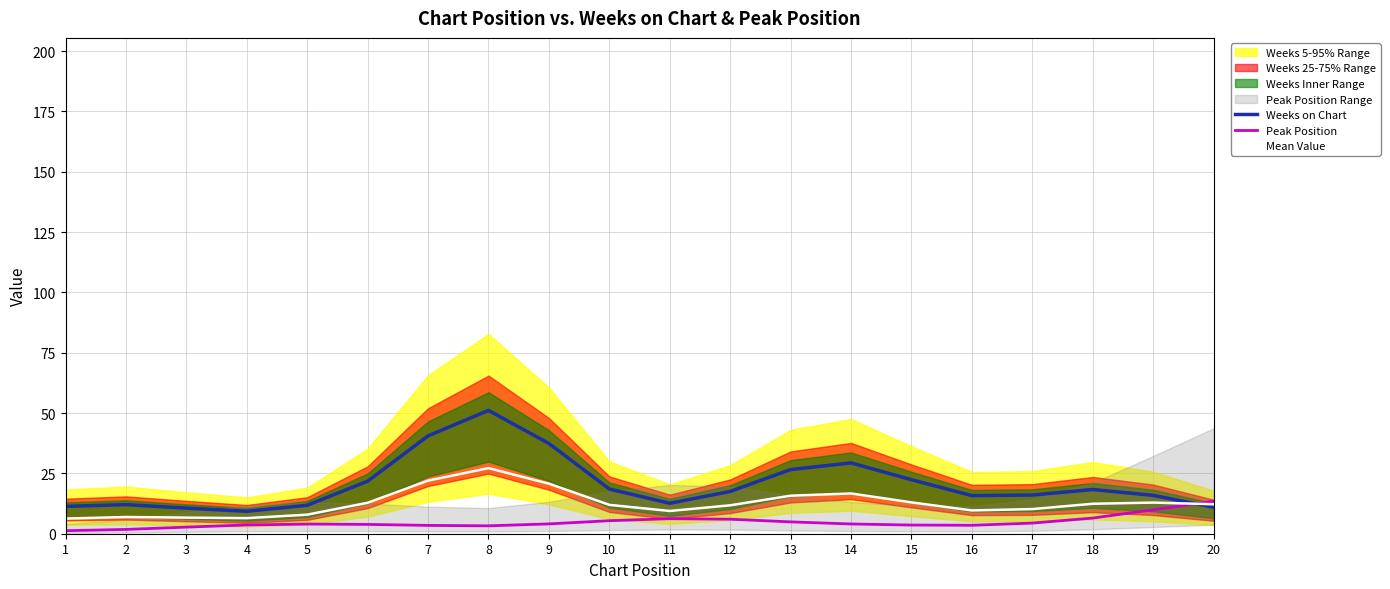

Between 8 and 14, which series saw the biggest shift?

Weeks on Chart